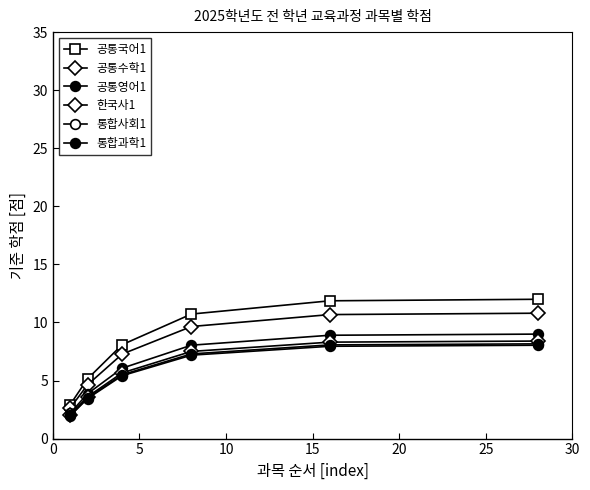

How many values in the 공통국어1 series exceed 10?

3